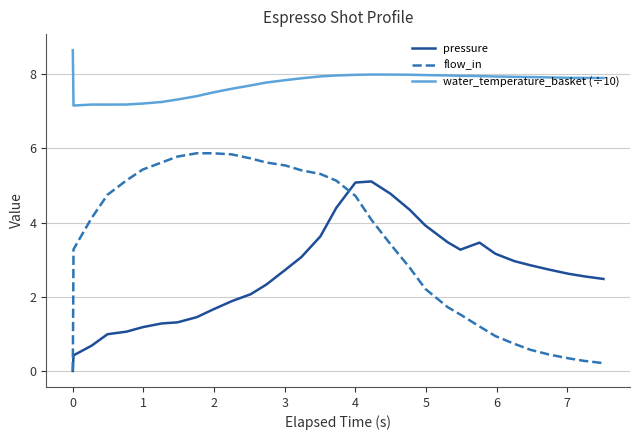

What is the highest value of the water_temperature_basket (÷10) series?

8.7